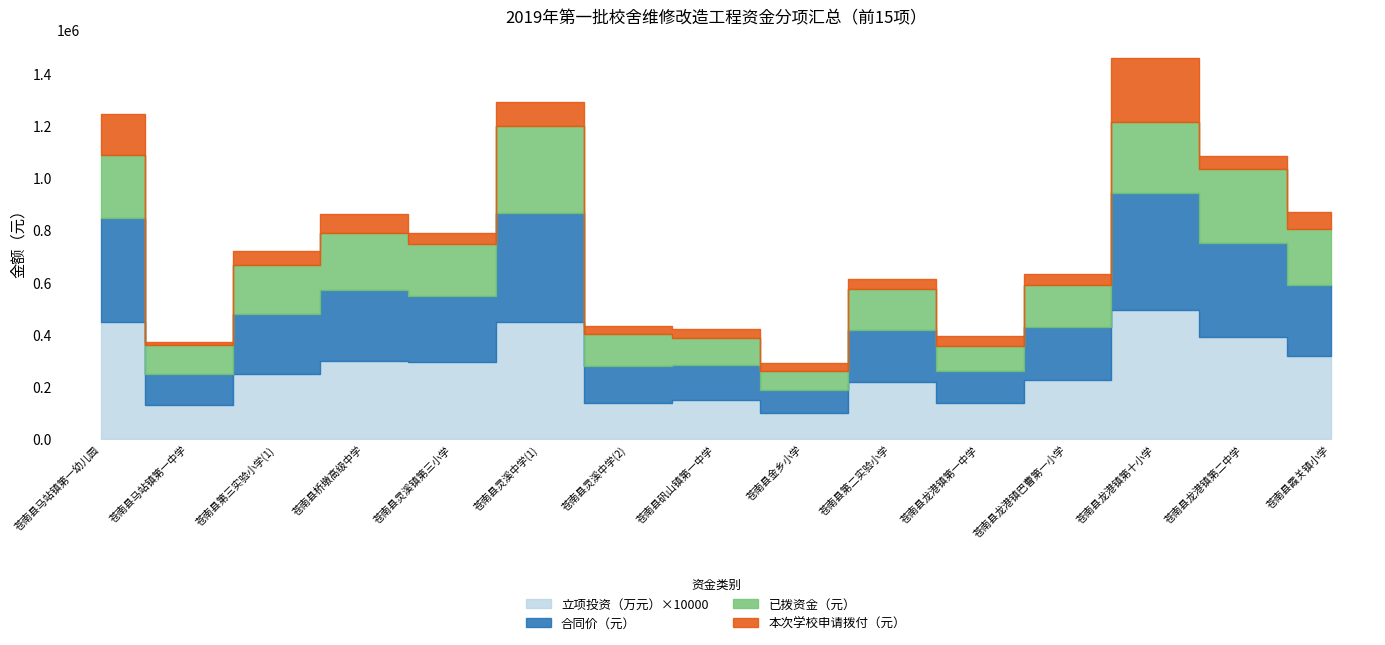

In 已拨资金（元）, how many points are lower than both neighbors (excluding endpoints)?

4